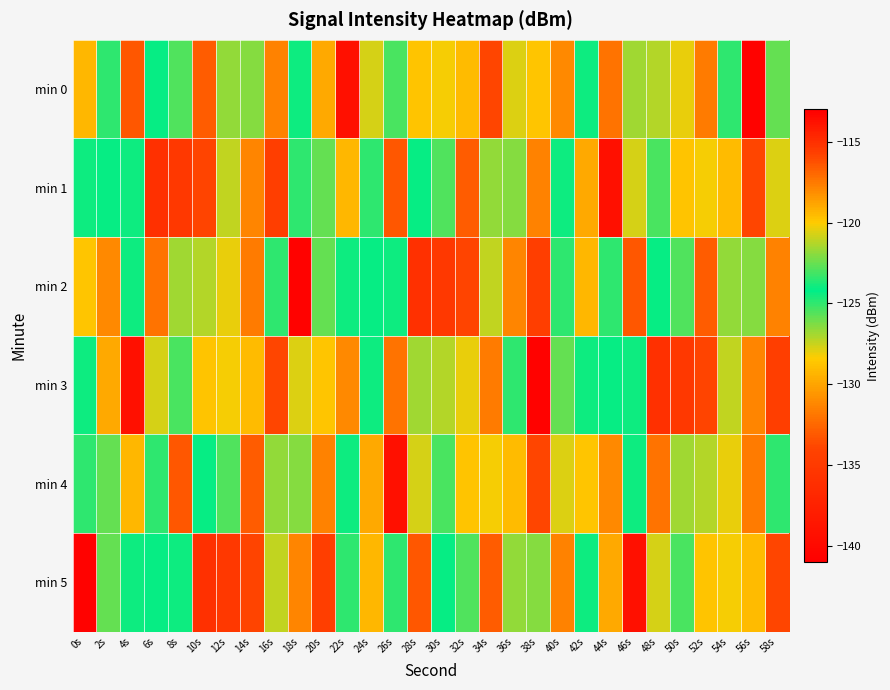

Count the number of data series in this chart.

6